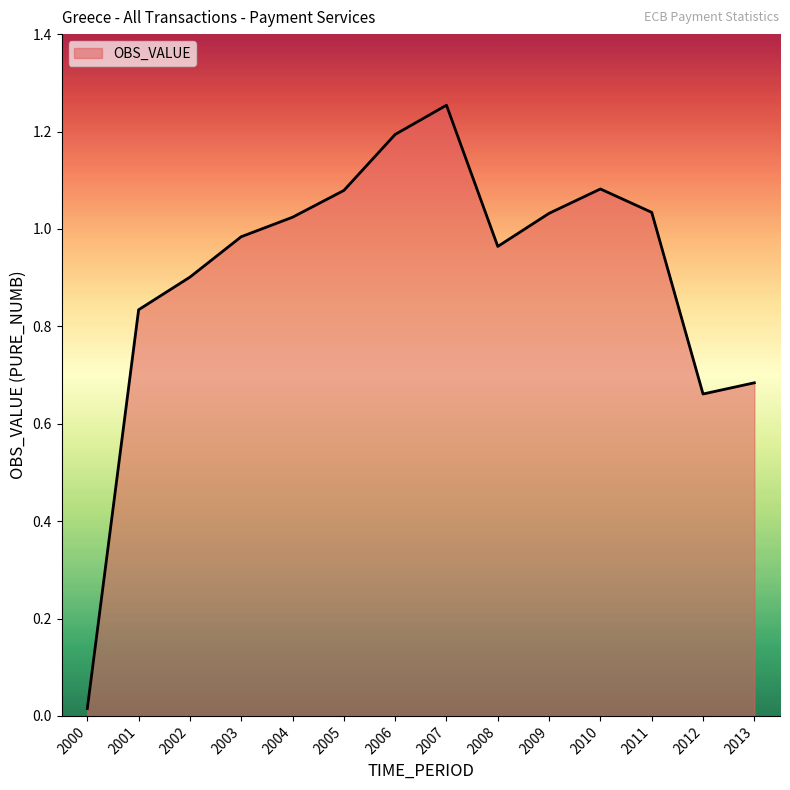

The value at 2013 is 0.4. True or false?

False